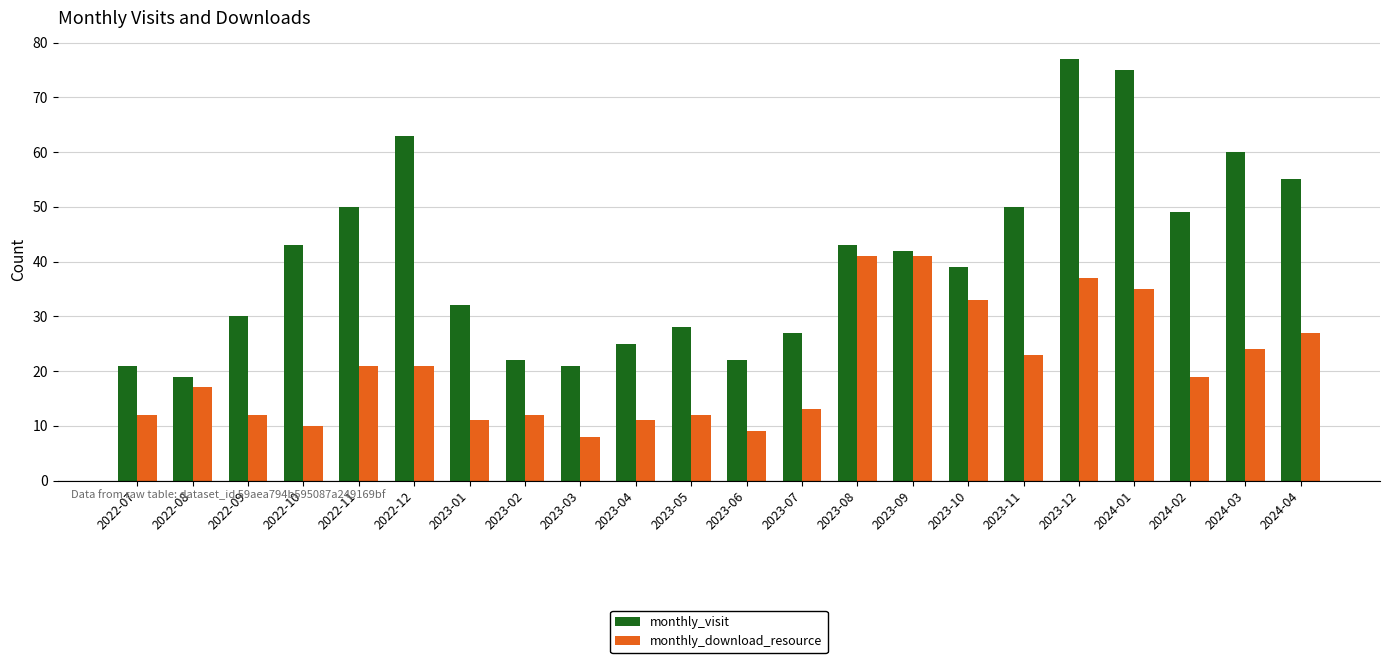

List the series in order of their peak value, highest first.

monthly_visit, monthly_download_resource